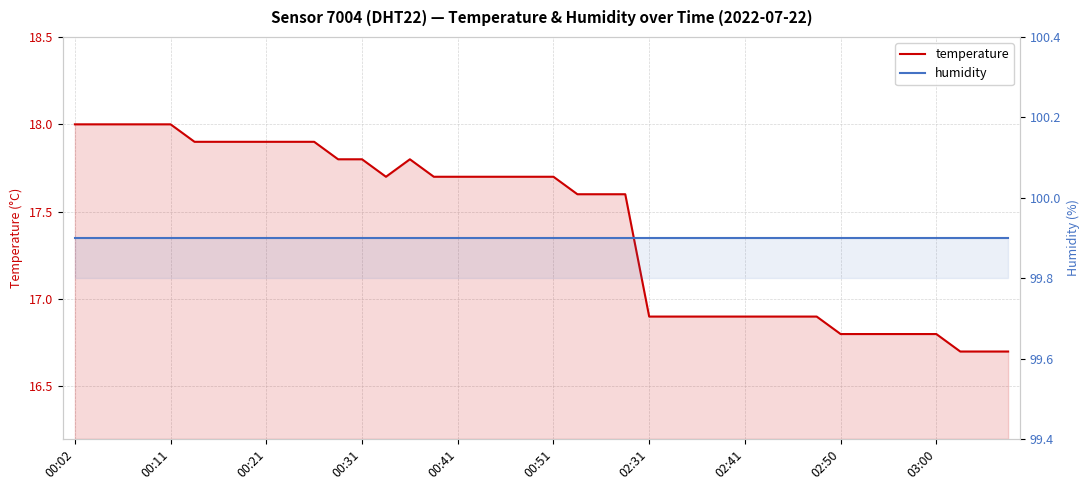

Which series has the largest total across all categories?

humidity